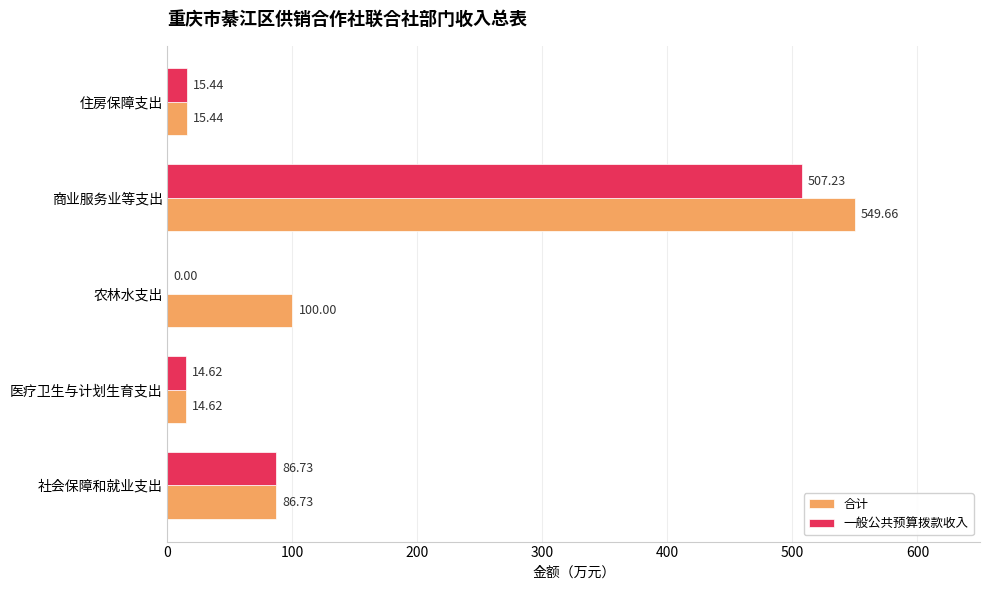

At which category is the sum across all series the highest?

商业服务业等支出